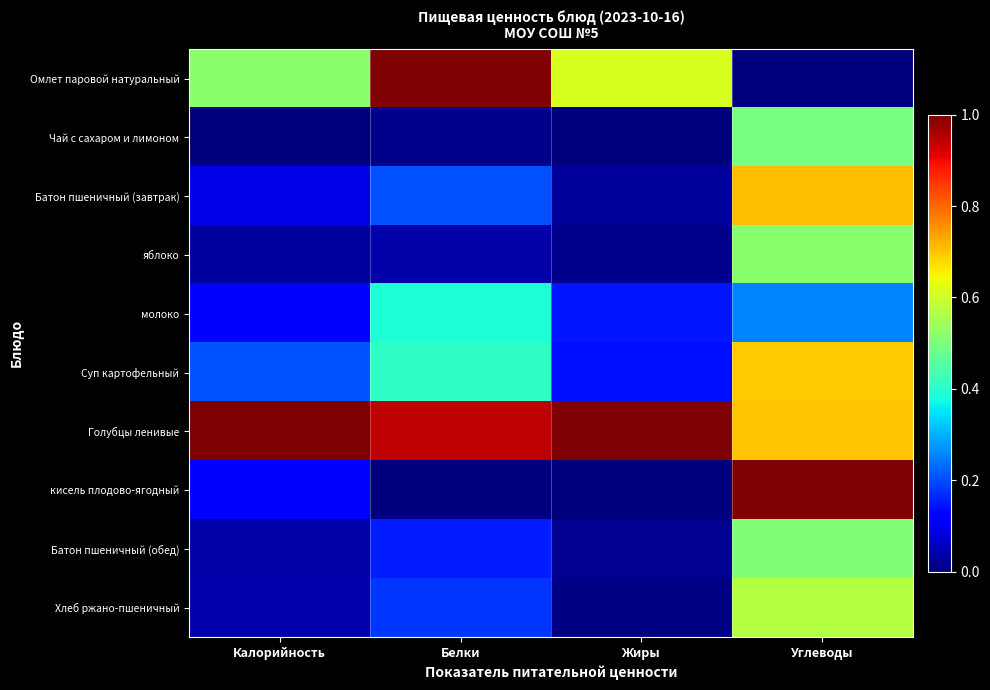

Count the number of data series in this chart.

10